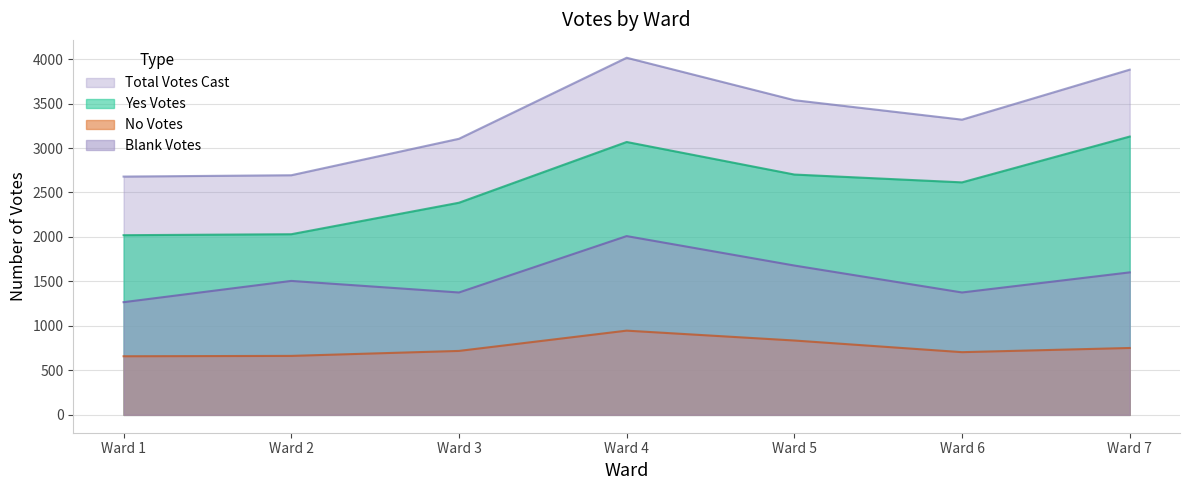

At which category is the sum across all series the highest?

Ward 4